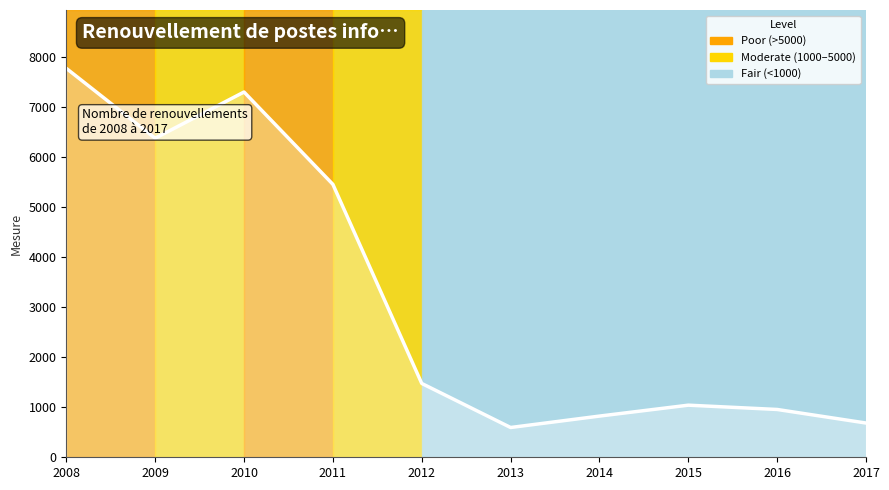

Rank the categories by value from lowest to highest.

2013, 2017, 2014, 2016, 2015, 2012, 2011, 2009, 2010, 2008